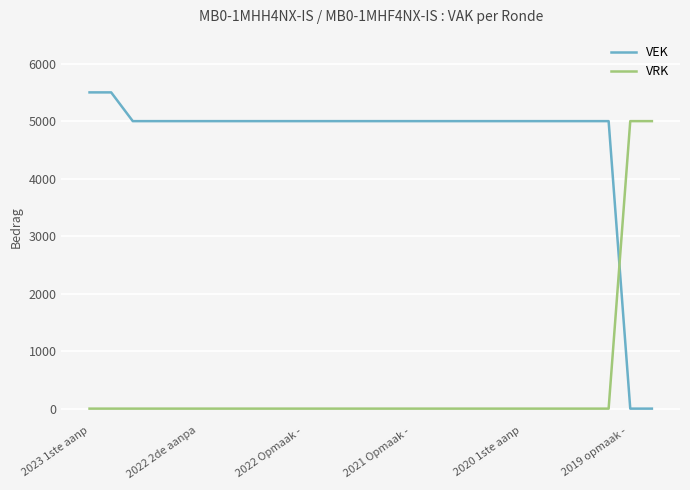

Which series has the widest spread of values?

VEK